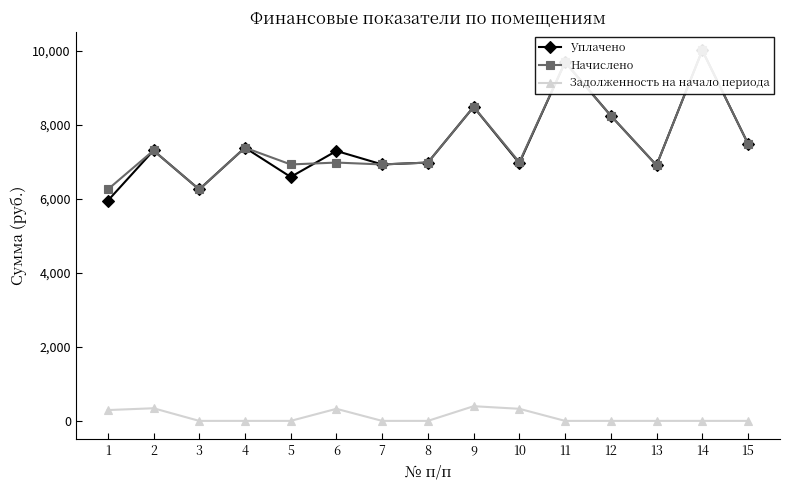

In Уплачено, how many points are lower than both neighbors (excluding endpoints)?

5